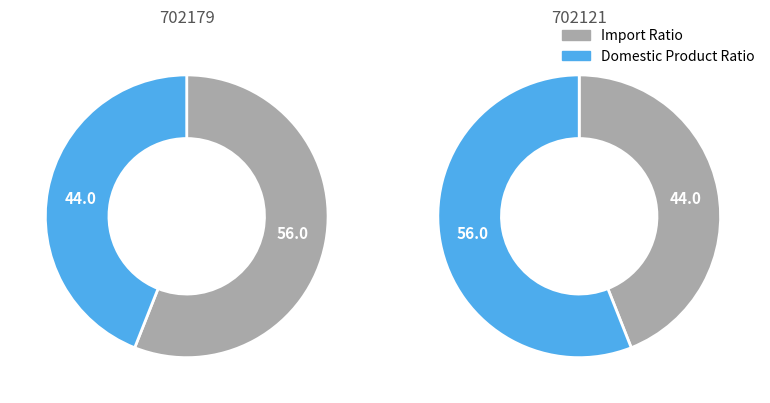

Does 702179 represent more than half of the total?

No